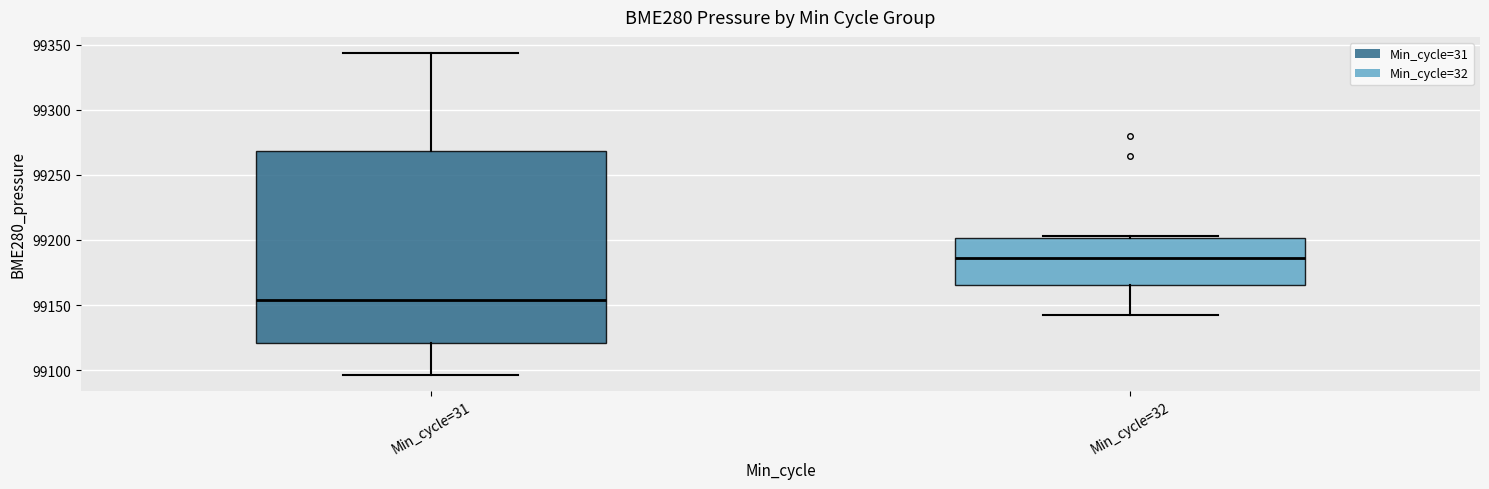

Where does the upper whisker of the box for Min_cycle=31 end on the y-axis? The values are not printed on the chart, so give them approximately, as read against the axis.

99345